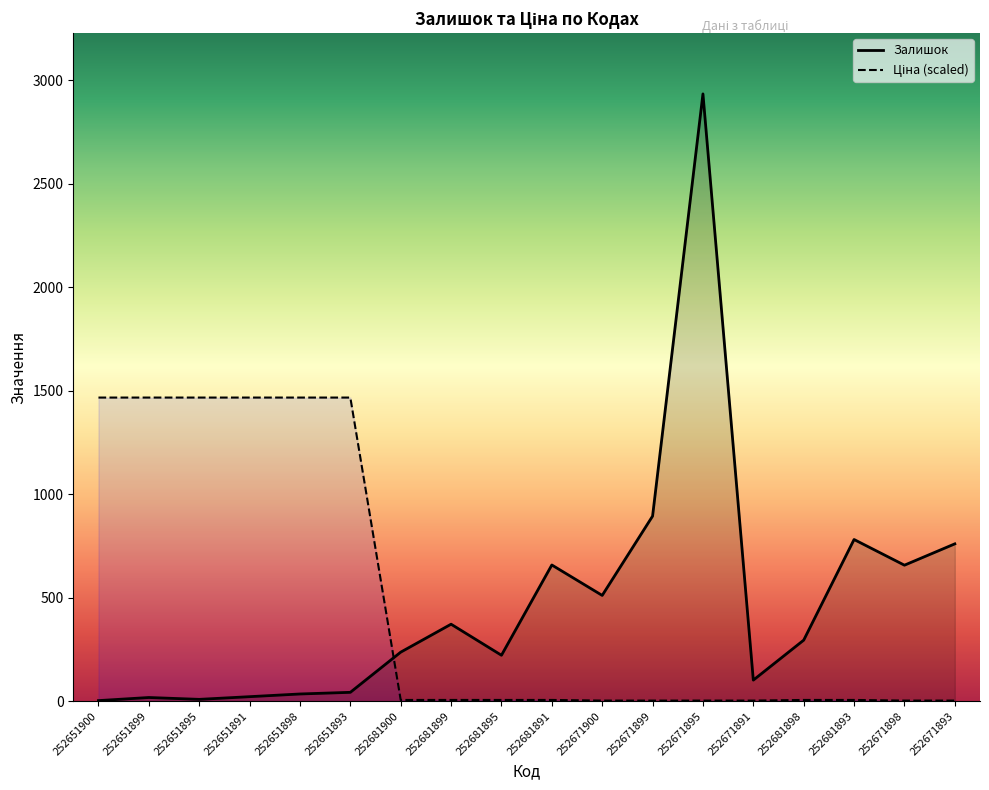

Rank the series by their maximum value, from highest to lowest.

Залишок, Ціна